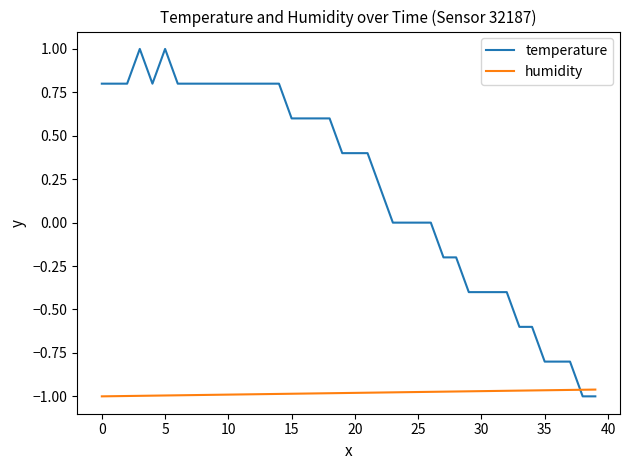

Which series has the widest spread of values?

temperature